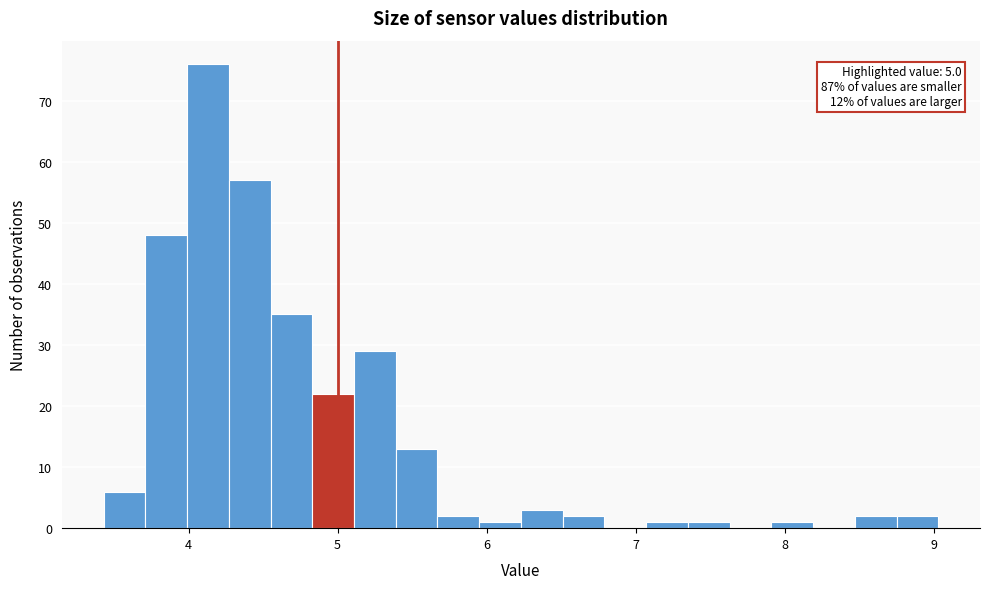

Read against the x-axis, roughly where is the centre of the tallest bar?

4.1